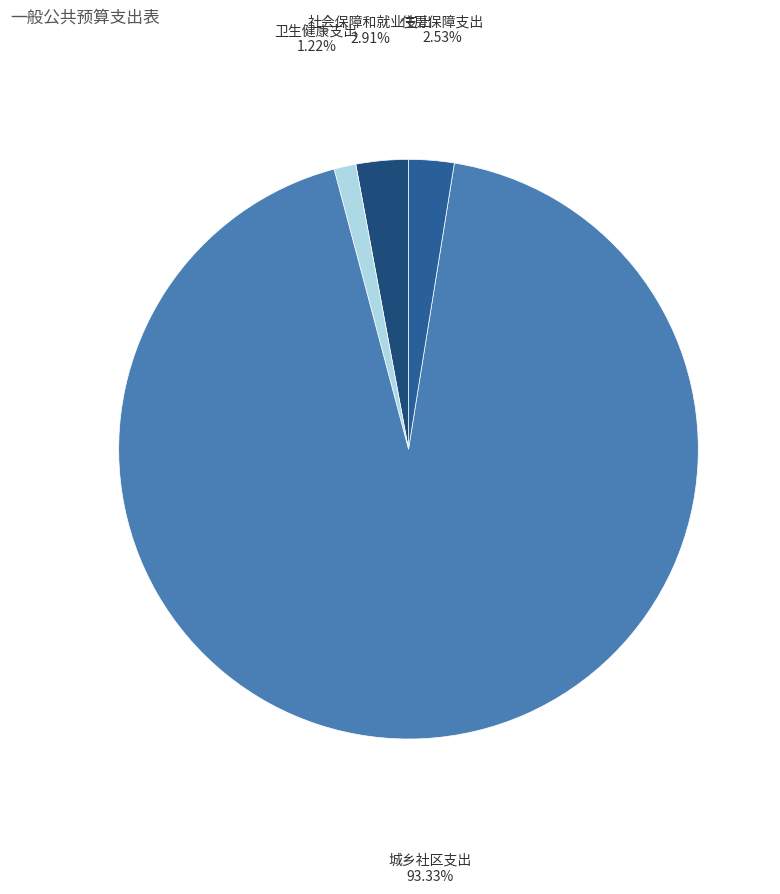

How many segments does this pie chart have?

4